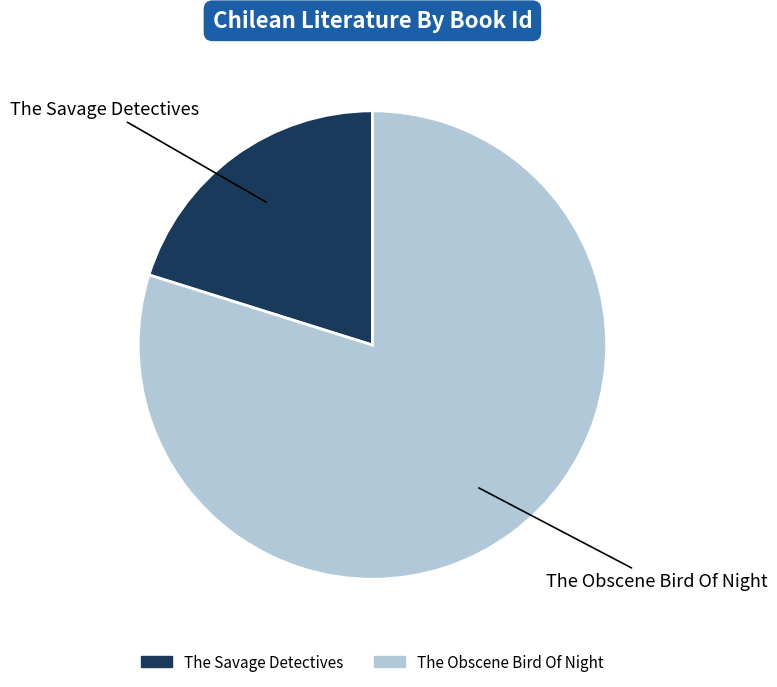

Does The Savage Detectives account for over 50% of the chart?

No